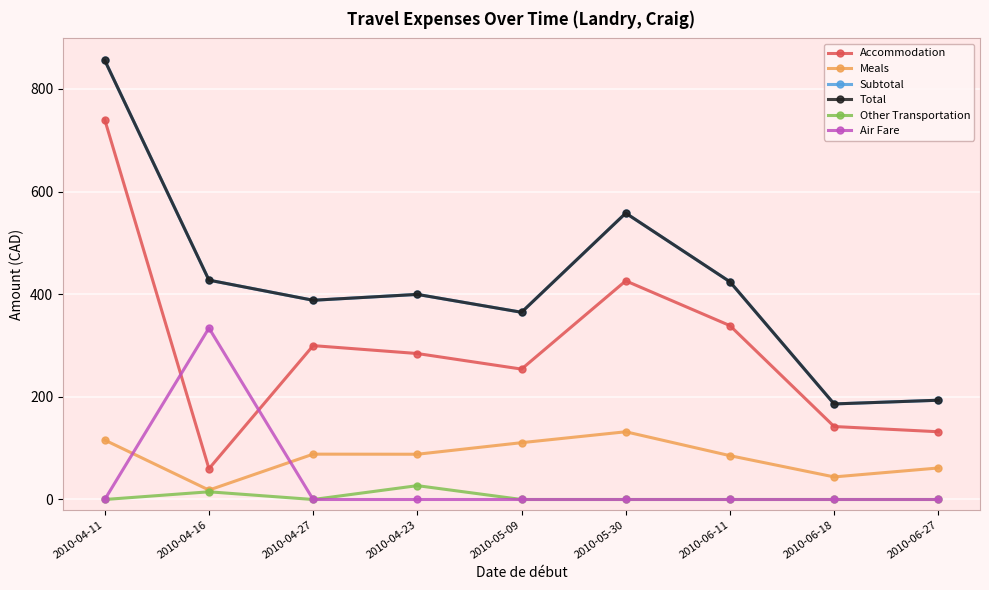

What value does the Meals series have at 2010-06-11?

85.4